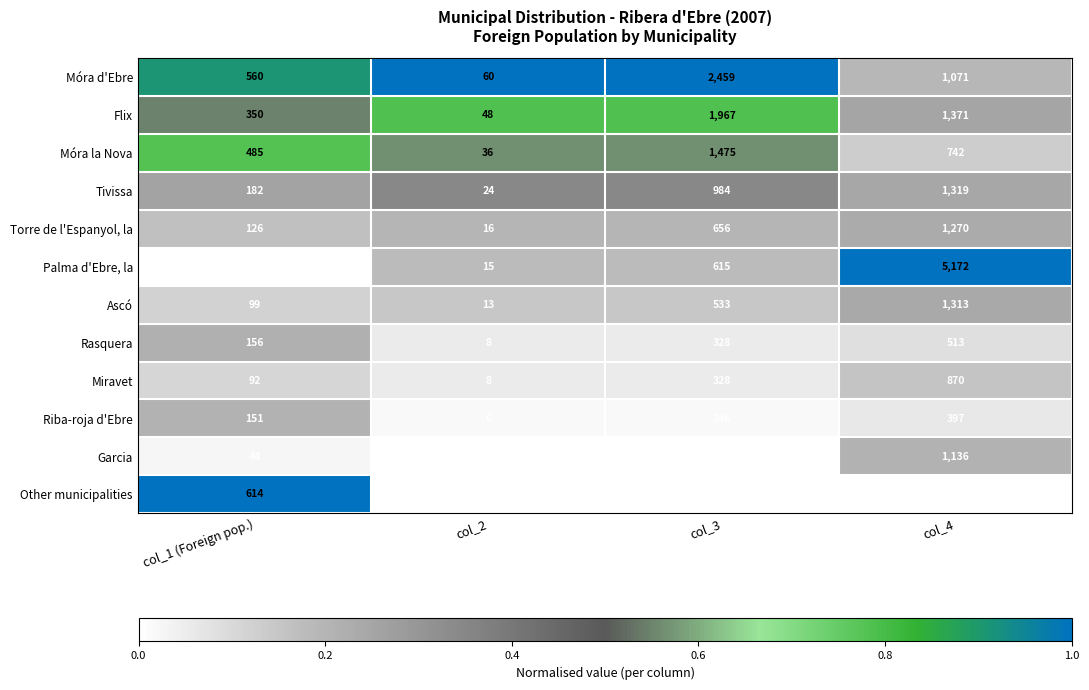

Count the number of categories in the chart.

4